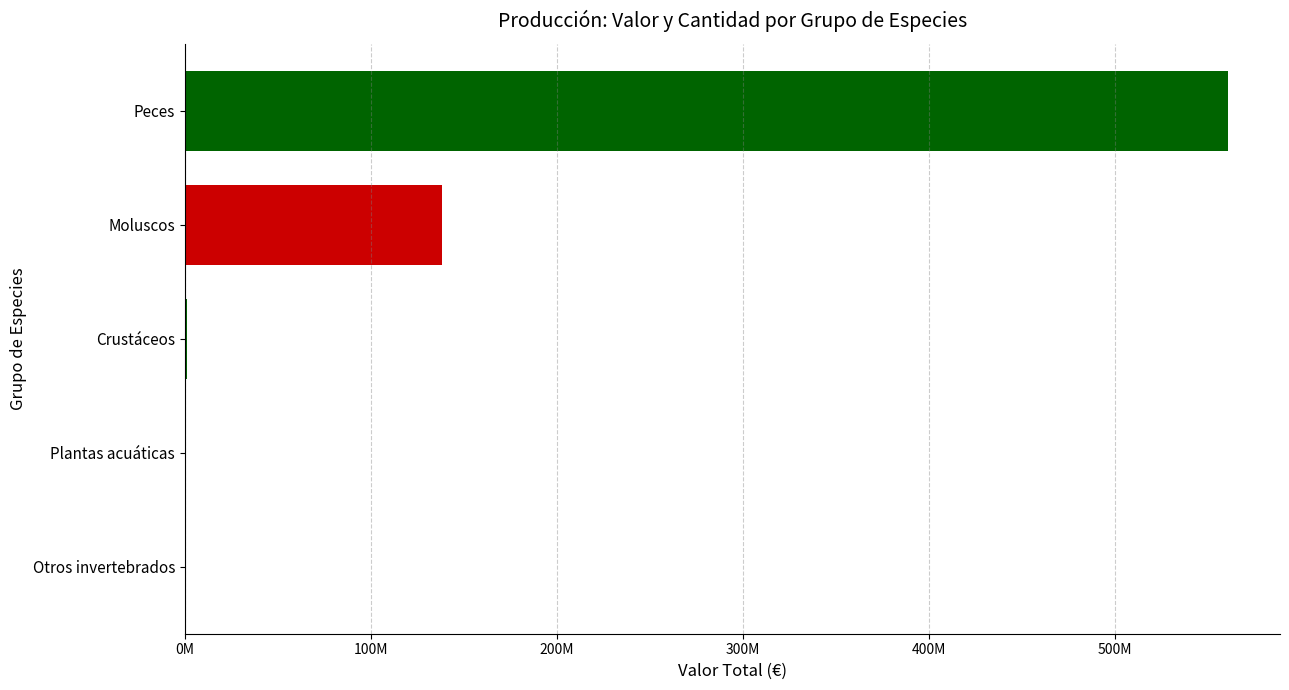

How many values are above zero?

4